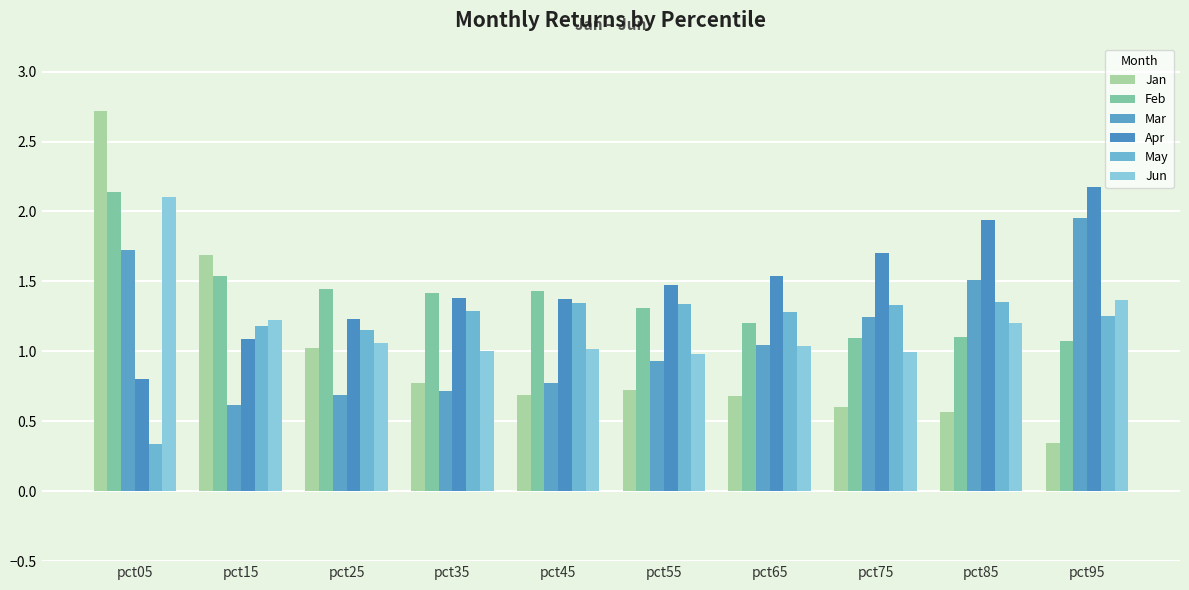

How many values in the May series are below 1?

1